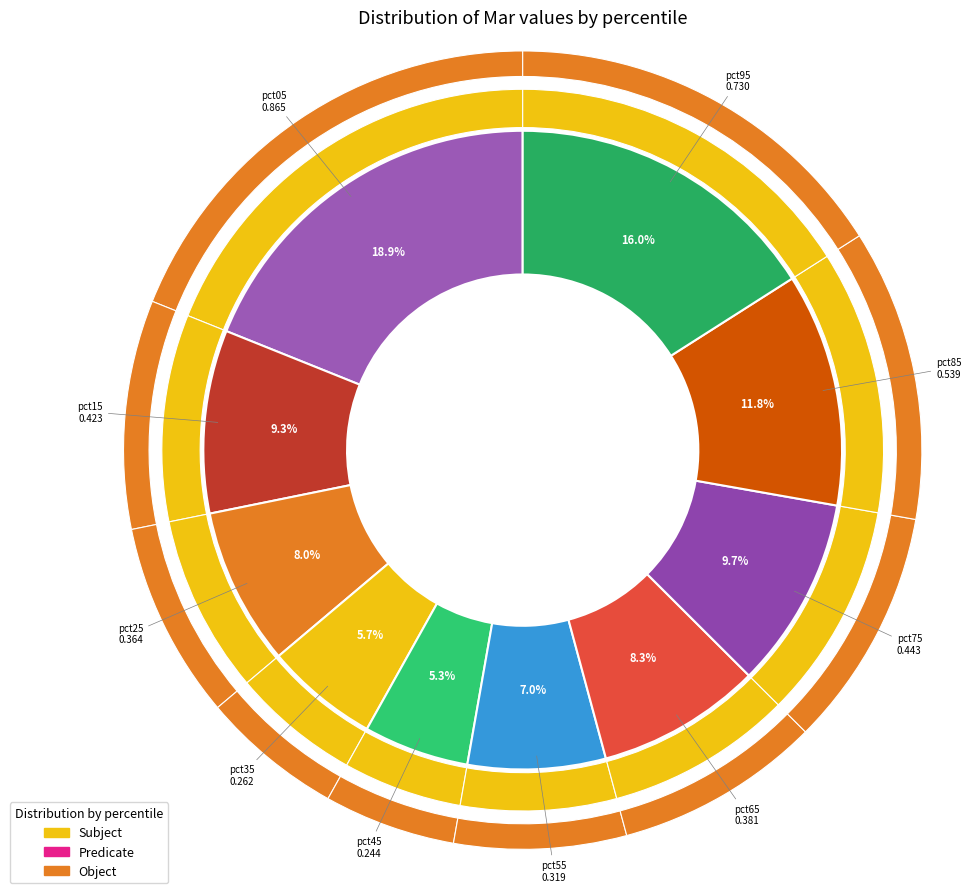

To the nearest percent, what is the difference between the pct35 and pct55 slice percentages?

1%